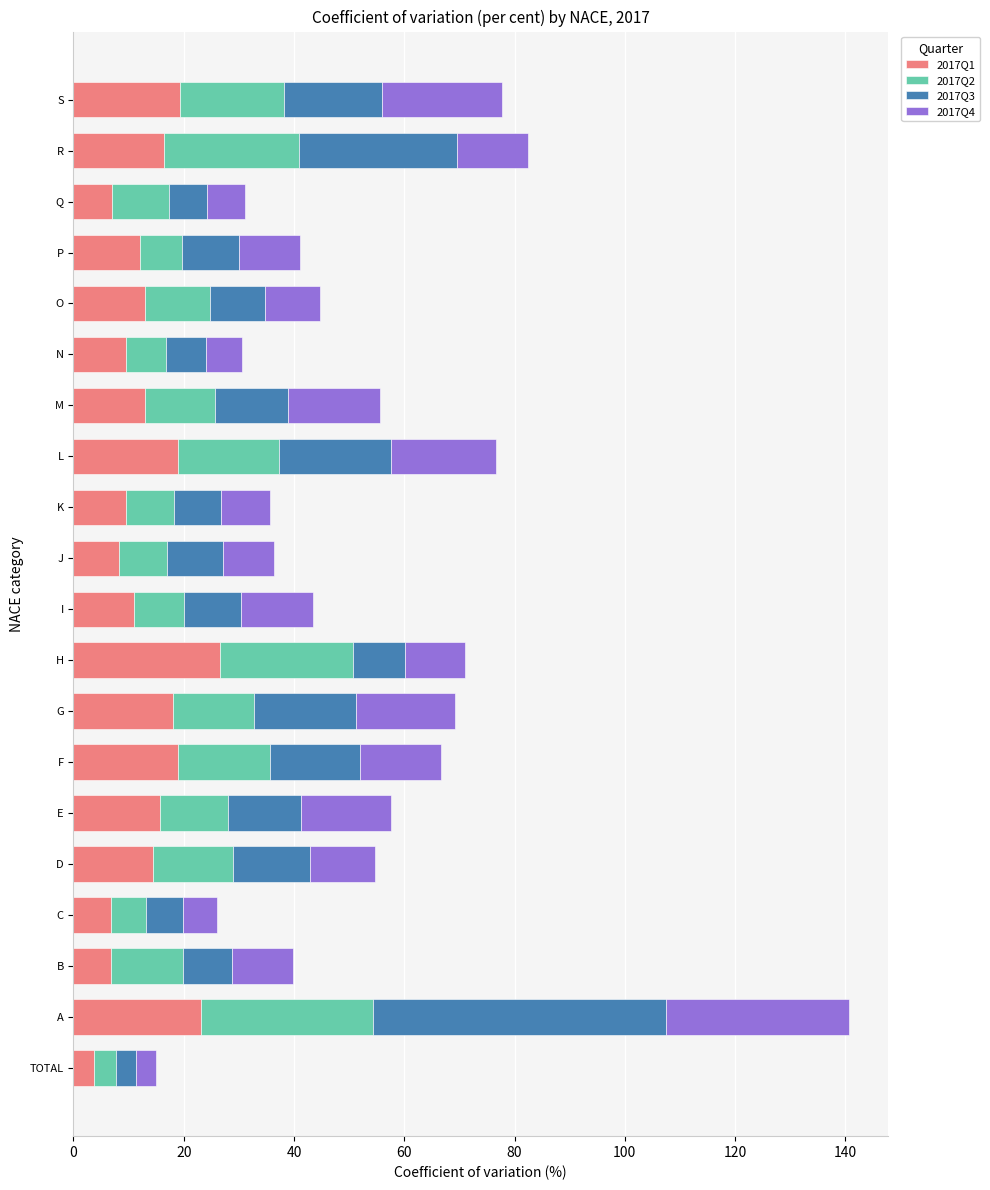

What is the total value across all series at A?

140.6